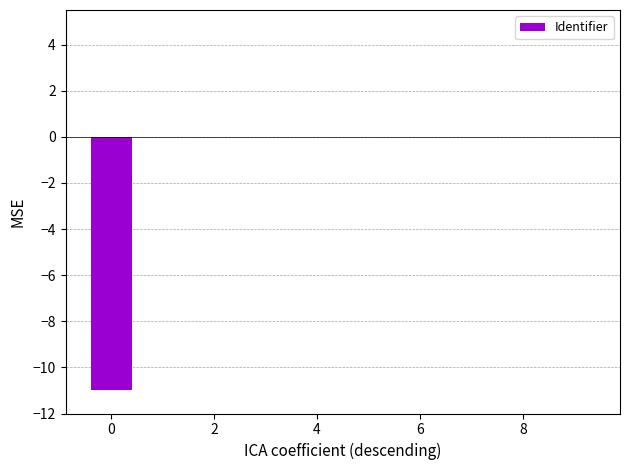

What is the sum of all values?

-11.0